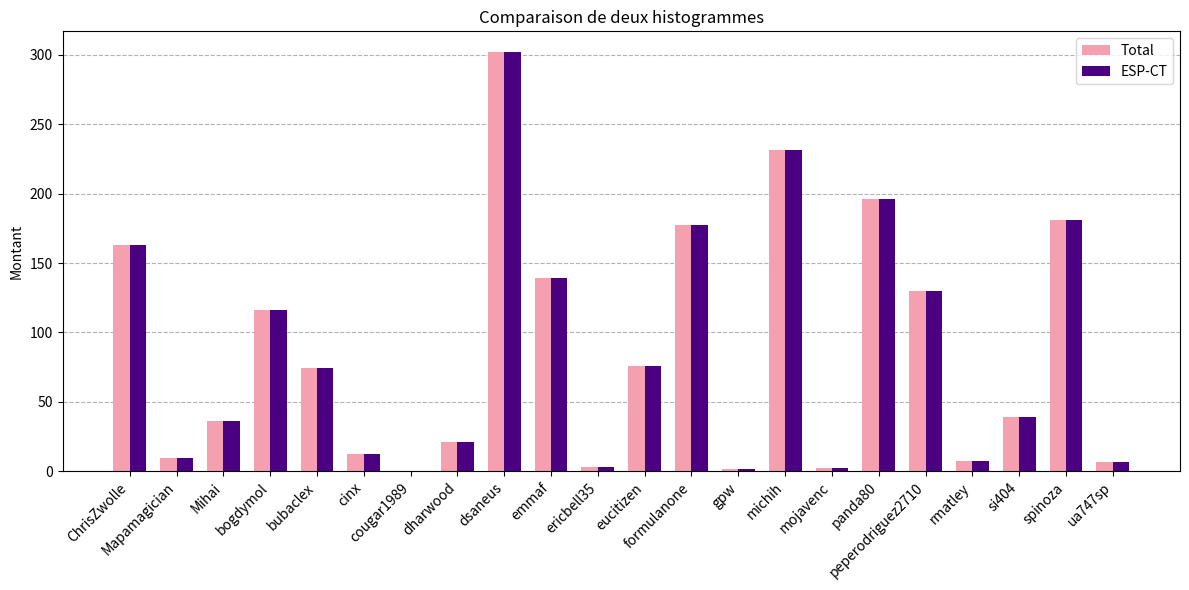

The ESP-CT series shows 21.0 at dharwood. True or false?

True